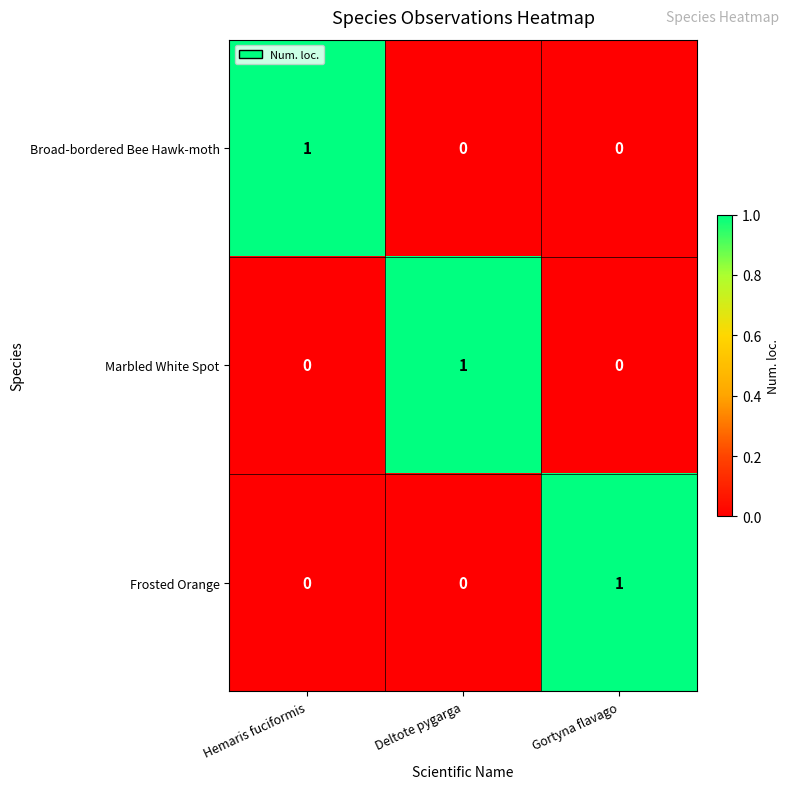

The value of Broad-bordered Bee Hawk-moth at Gortyna flavago is 0. True or false?

True